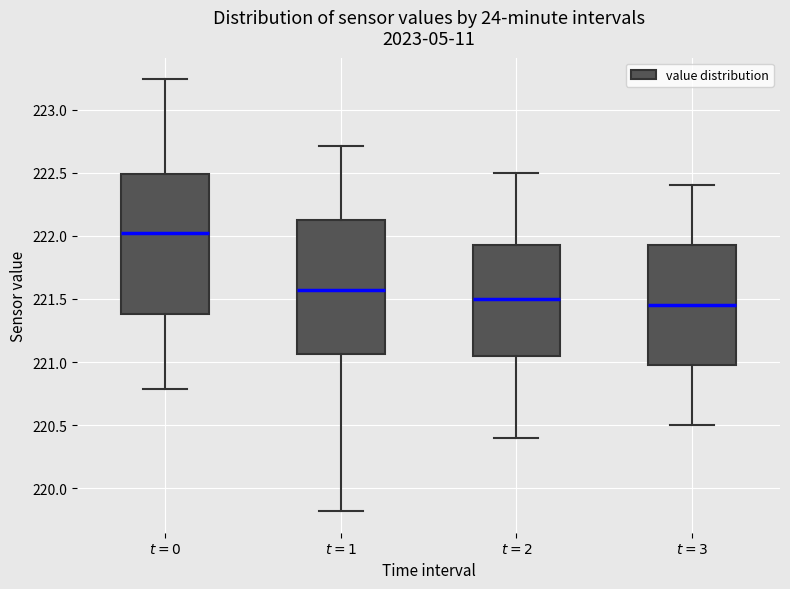

Reading left to right, transcribe this box plot: for each box, give where its median line is, the range the box spans, and where its two whiskers end, as read against the y-axis. The values are not printed on the chart, so give them approximately, as read against the axis.

$t=0$: median 222.05, box 221.40 to 222.50, whiskers 220.80 to 223.25
$t=1$: median 221.55, box 221.05 to 222.15, whiskers 219.80 to 222.70
$t=2$: median 221.50, box 221.05 to 221.95, whiskers 220.40 to 222.50
$t=3$: median 221.45, box 221.00 to 221.95, whiskers 220.50 to 222.40